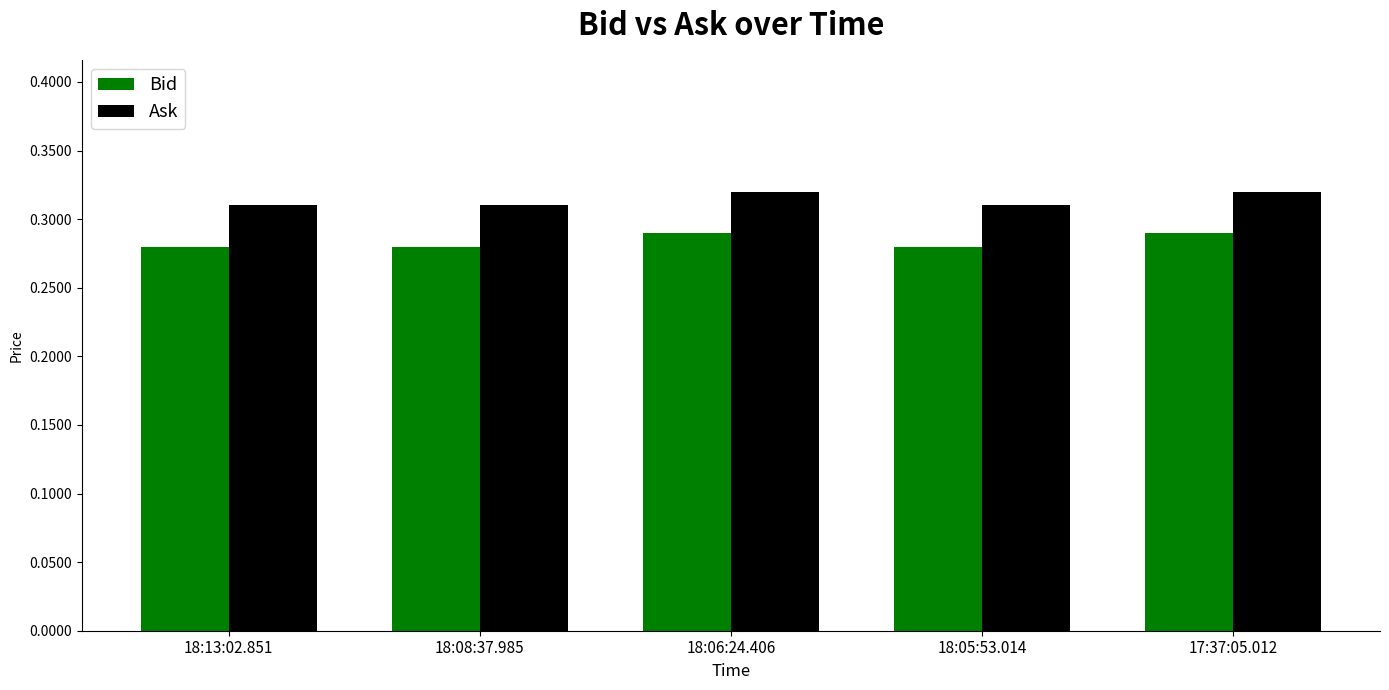

How many Ask values are between 0 and 1?

5